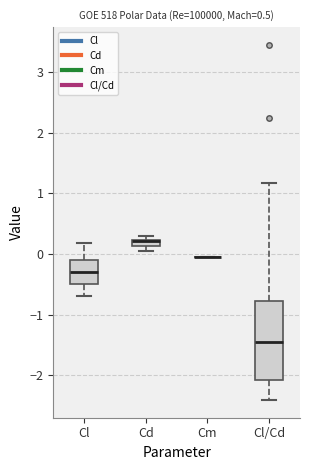

Where is the upper edge of the box for Cl/Cd on the y-axis? The values are not printed on the chart, so give them approximately, as read against the axis.

-0.8